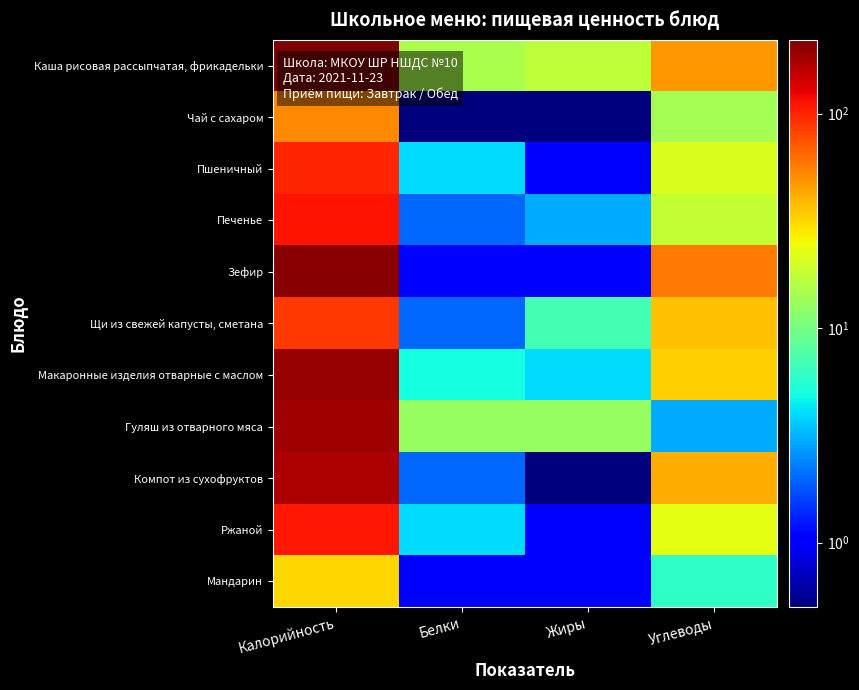

How many categories are shown in the chart?

4